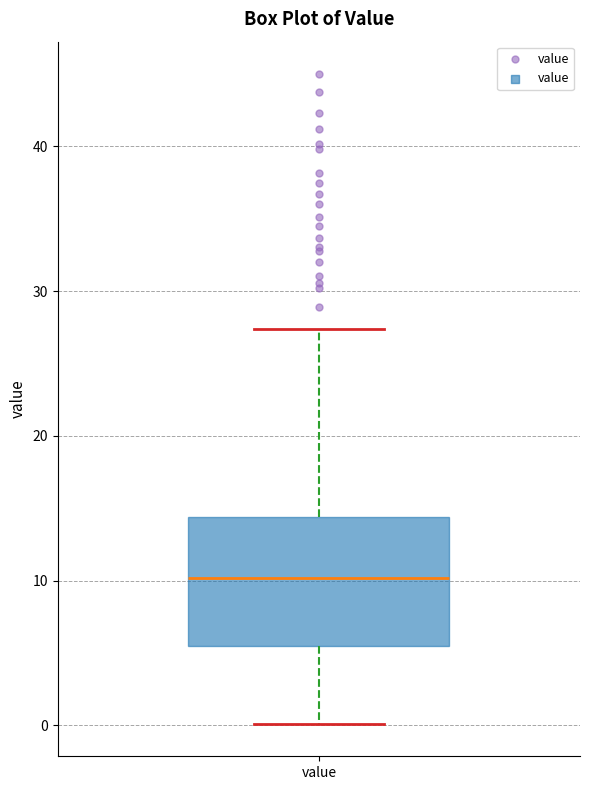

Where does the upper whisker of the box for value end on the y-axis? The values are not printed on the chart, so give them approximately, as read against the axis.

27